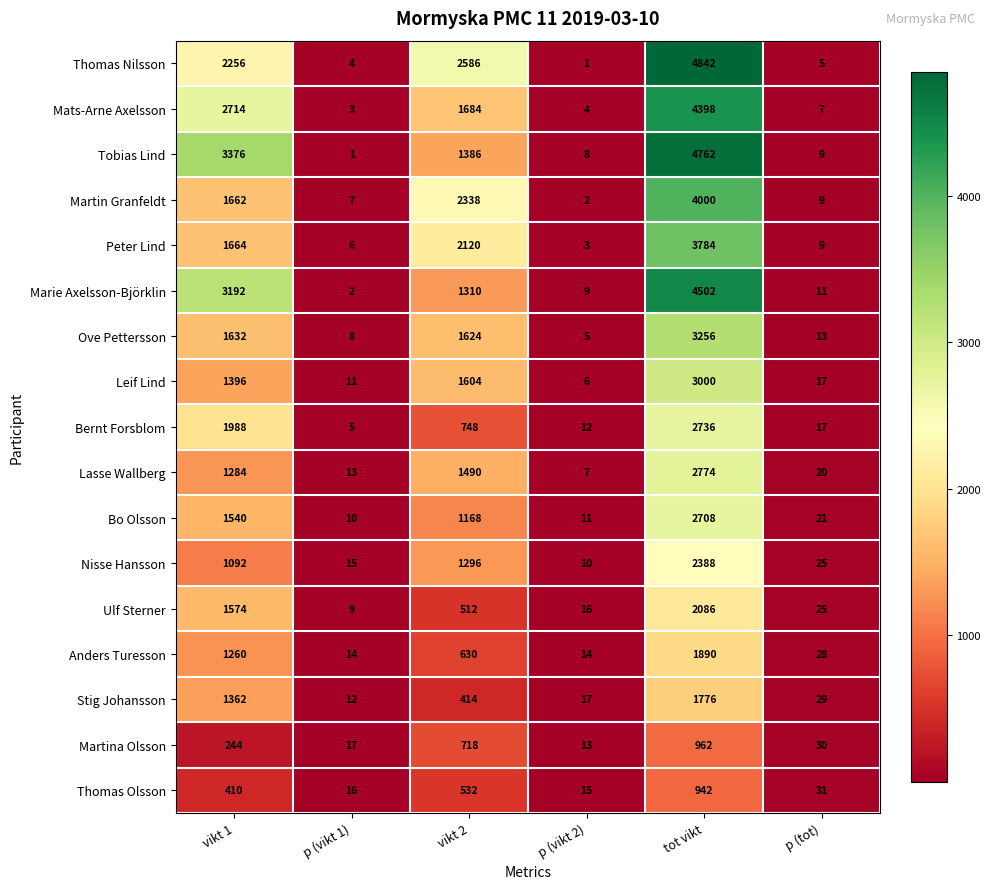

Which series has the largest total across all categories?

Thomas Nilsson